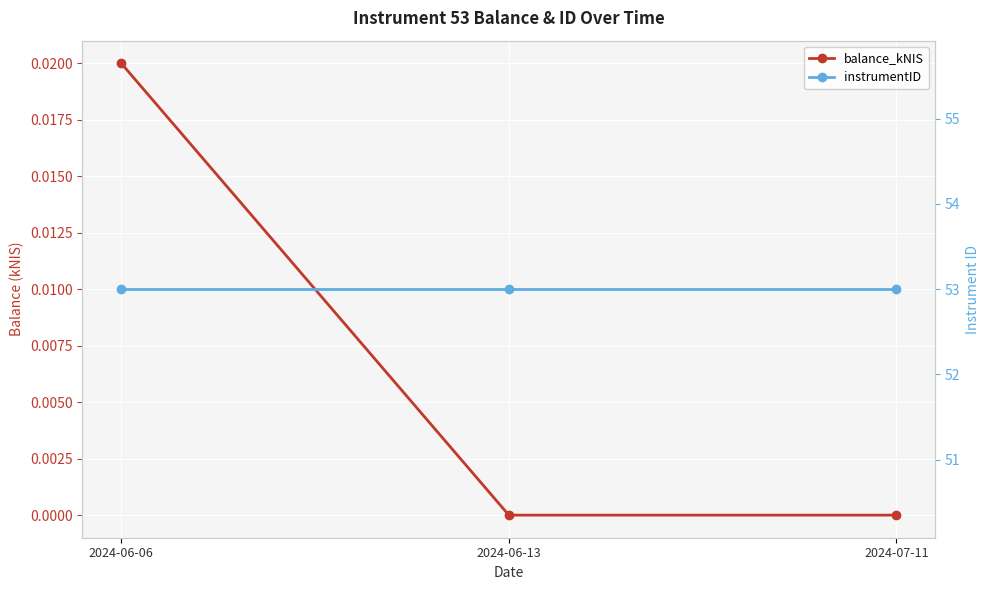

Which series has the largest range (max minus min)?

balance_kNIS